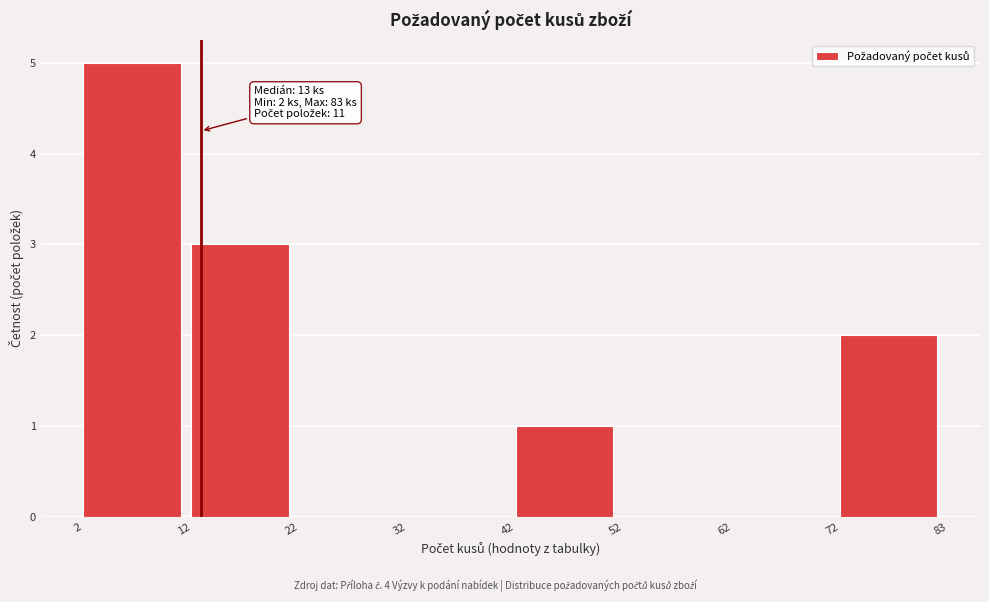

Which range on the x-axis has the tallest bar?

2 to 12